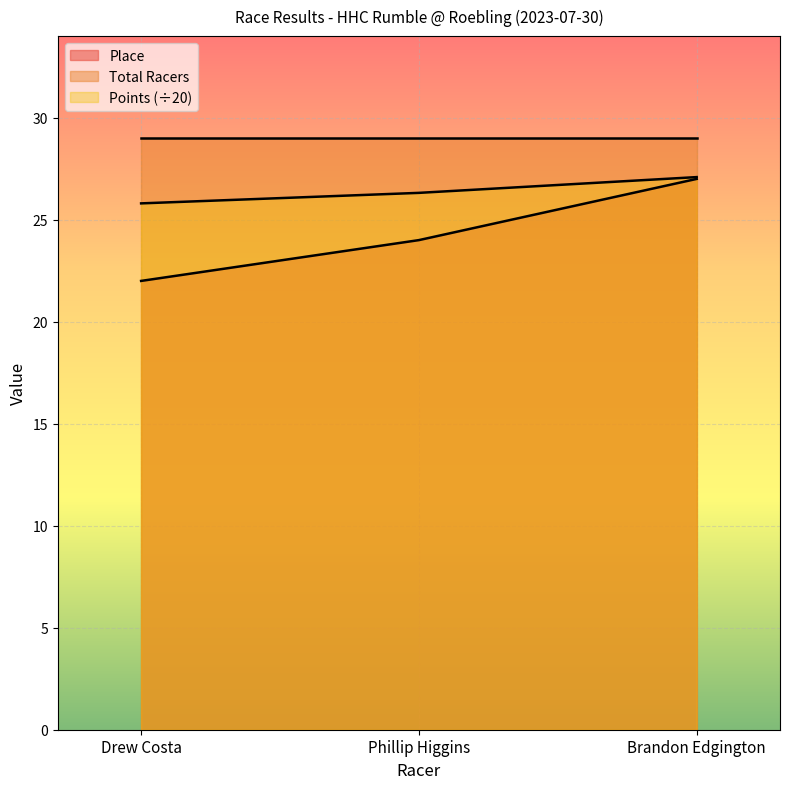

What is the label of the 1st point from the left?

Drew Costa